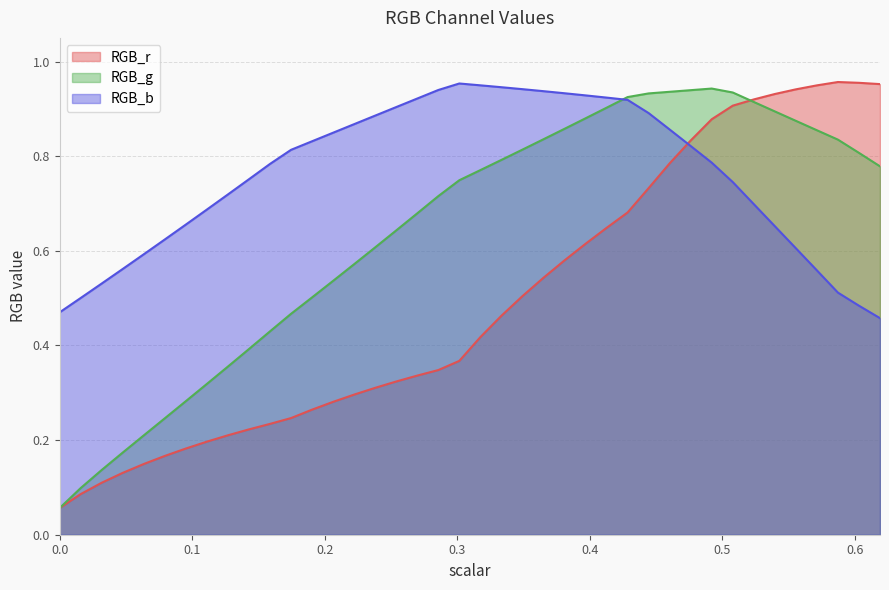

Count the number of categories in the chart.

40